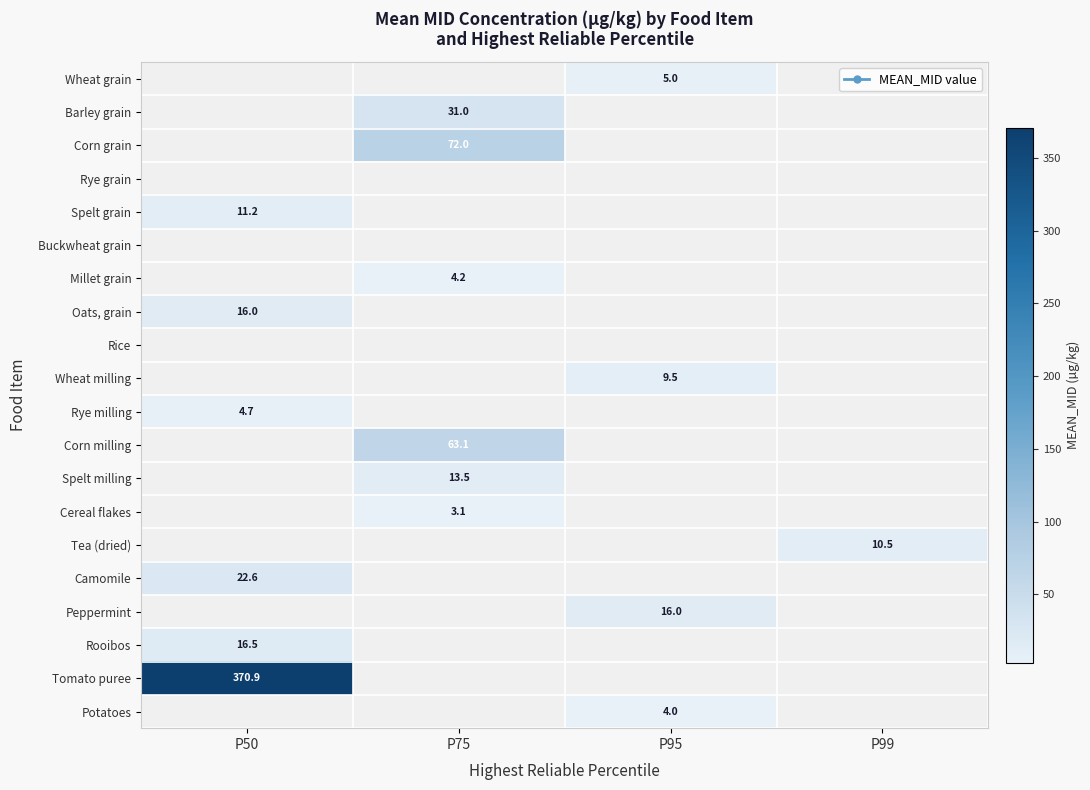

Count the number of categories in the chart.

4